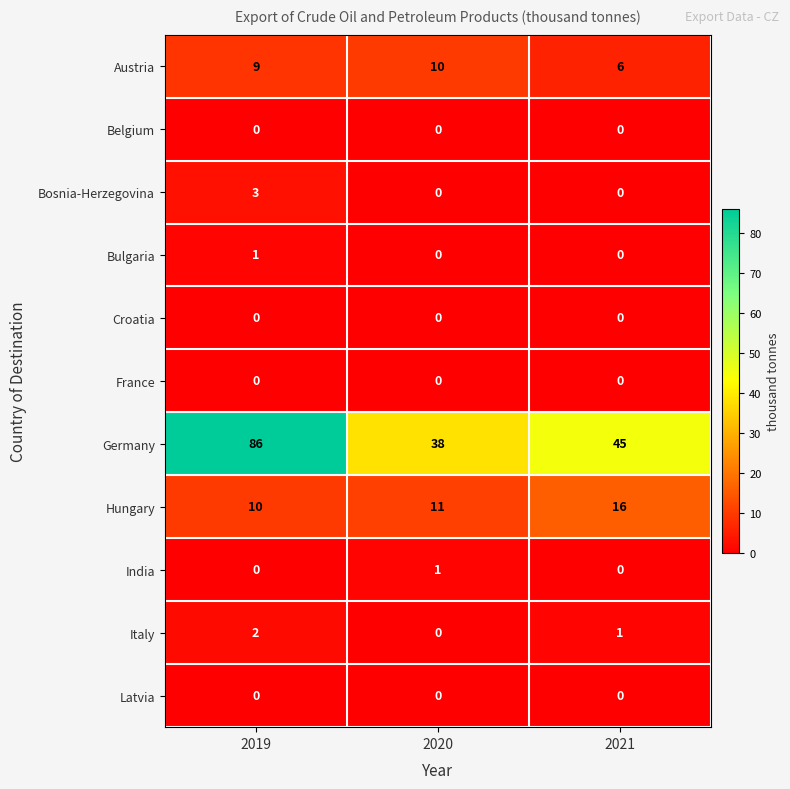

What is the greatest value displayed?

86